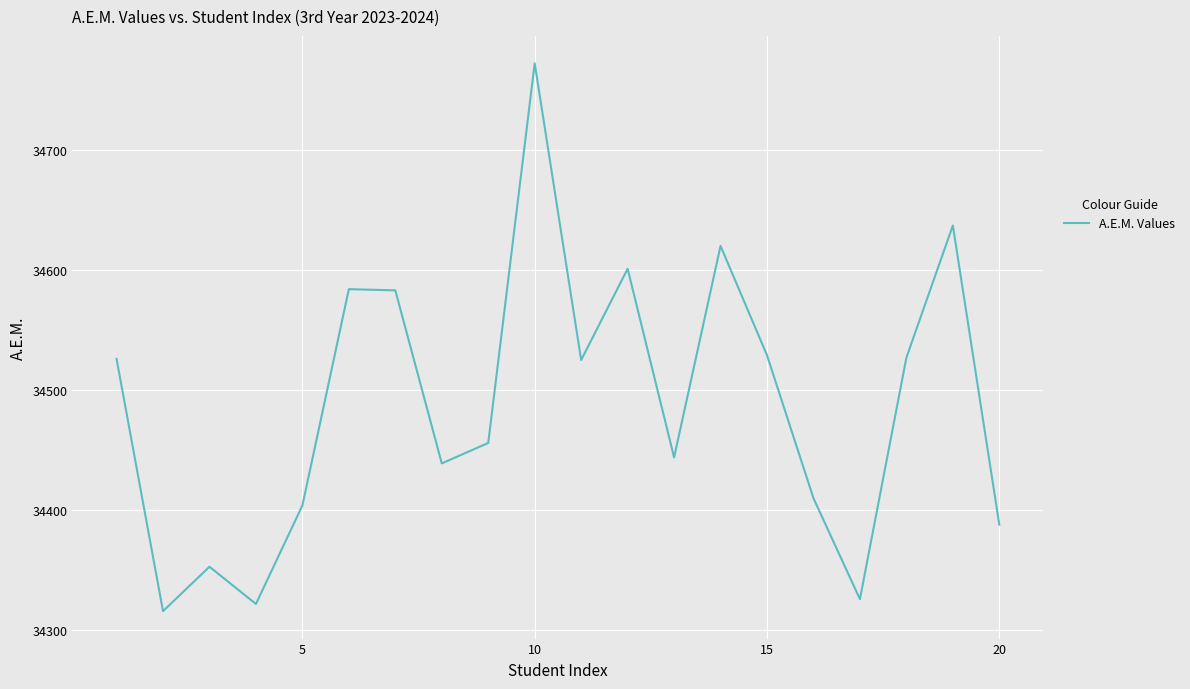

What is the difference between the maximum and minimum values?

456